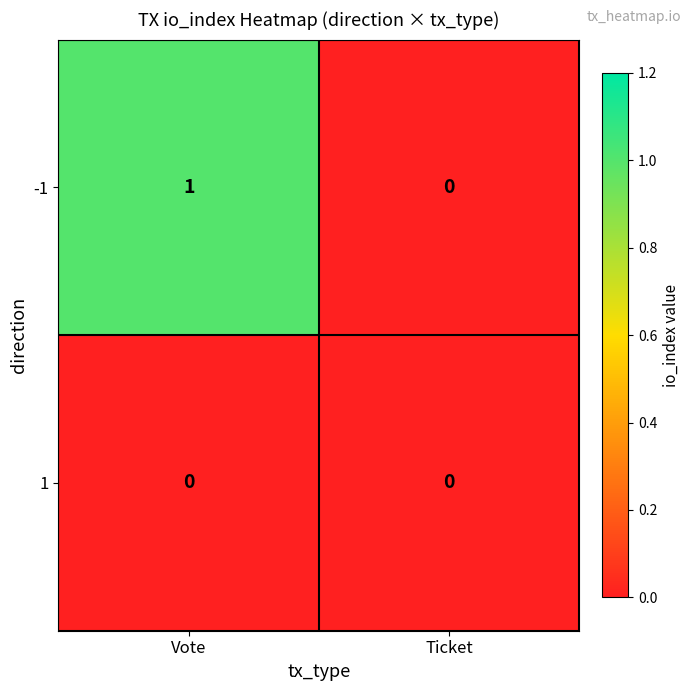

At which category is the sum across all series the highest?

Vote